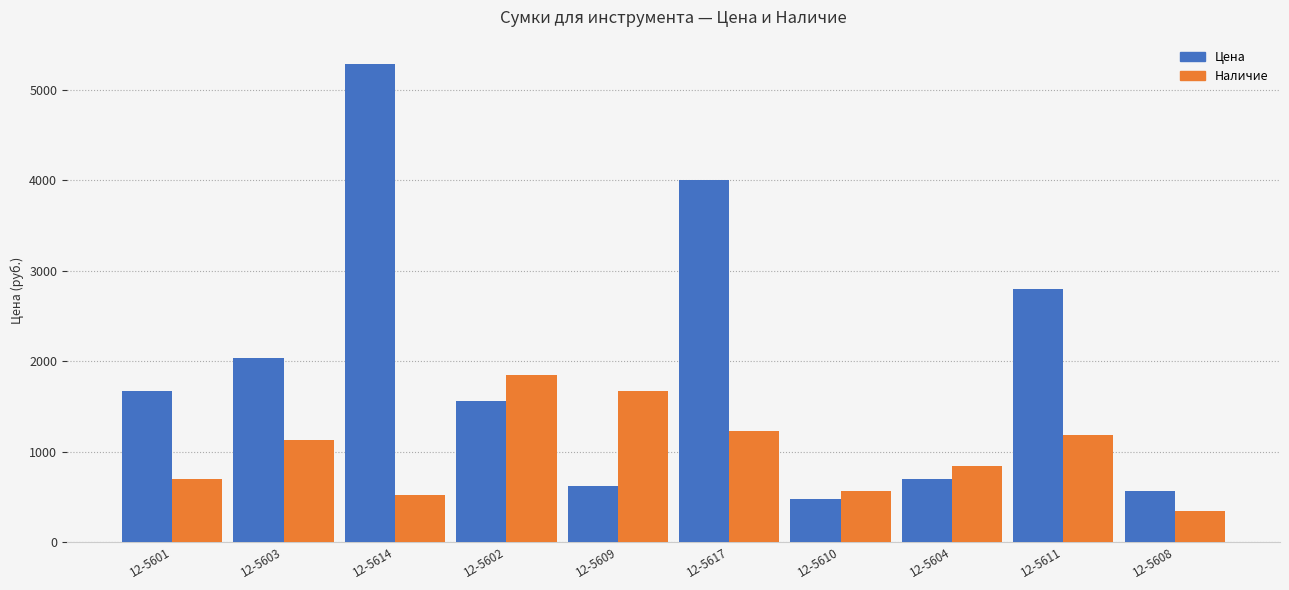

Is it true that Наличие equals 1203.5 at 12-5601?

False